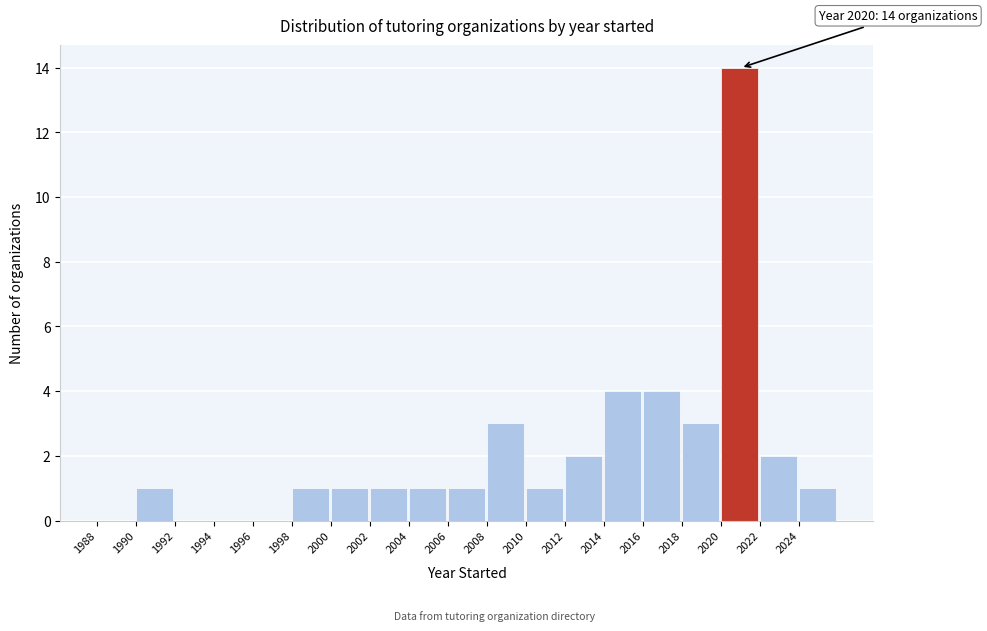

Which range on the x-axis has the tallest bar?

2020 to 2022